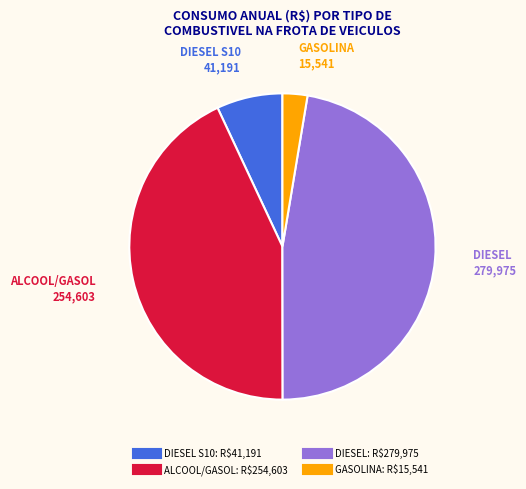

Is there a majority slice in this chart?

No